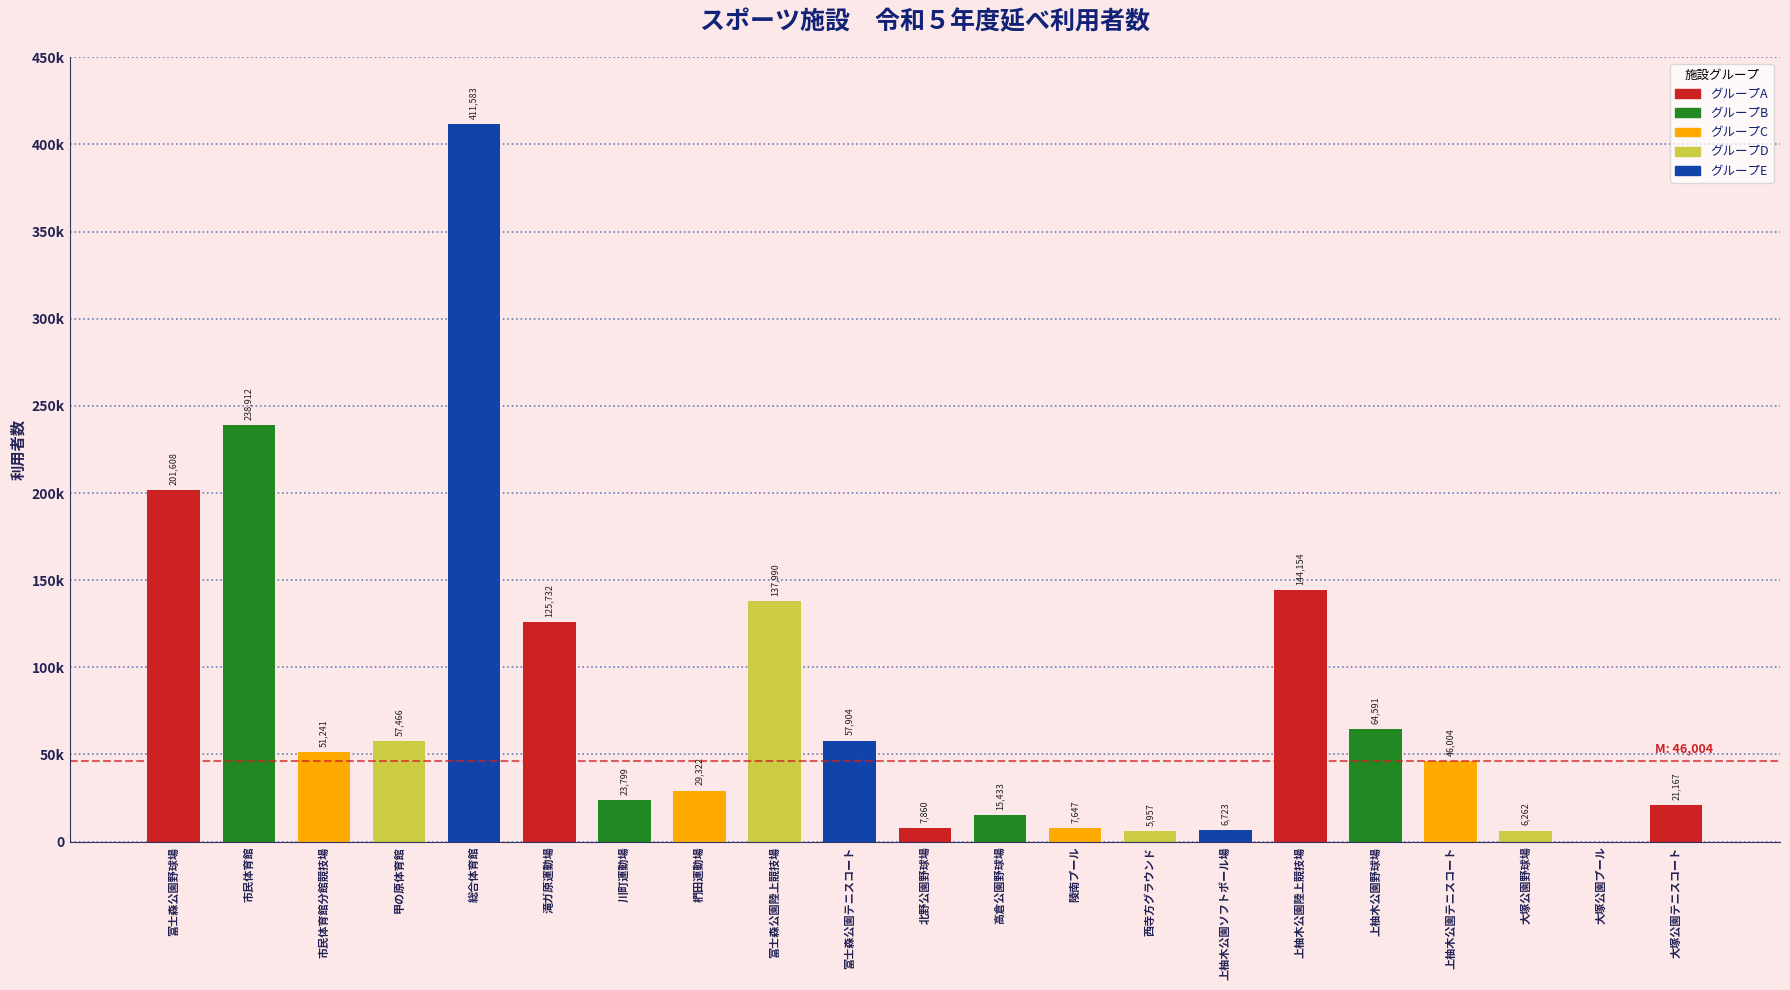

Reading left to right, list all the values displayed in this chart.

201608	238912	51241	57466	411583	125732	23799	29322	137990	57904	7860	15433	7647	5957	6723	144154	64591	46004	6262	0	21167